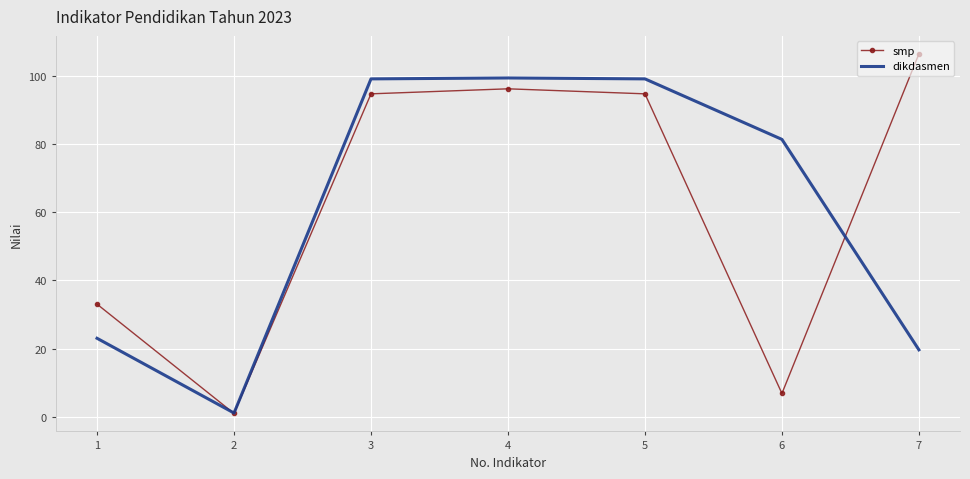

How many distinct data groups are displayed?

2